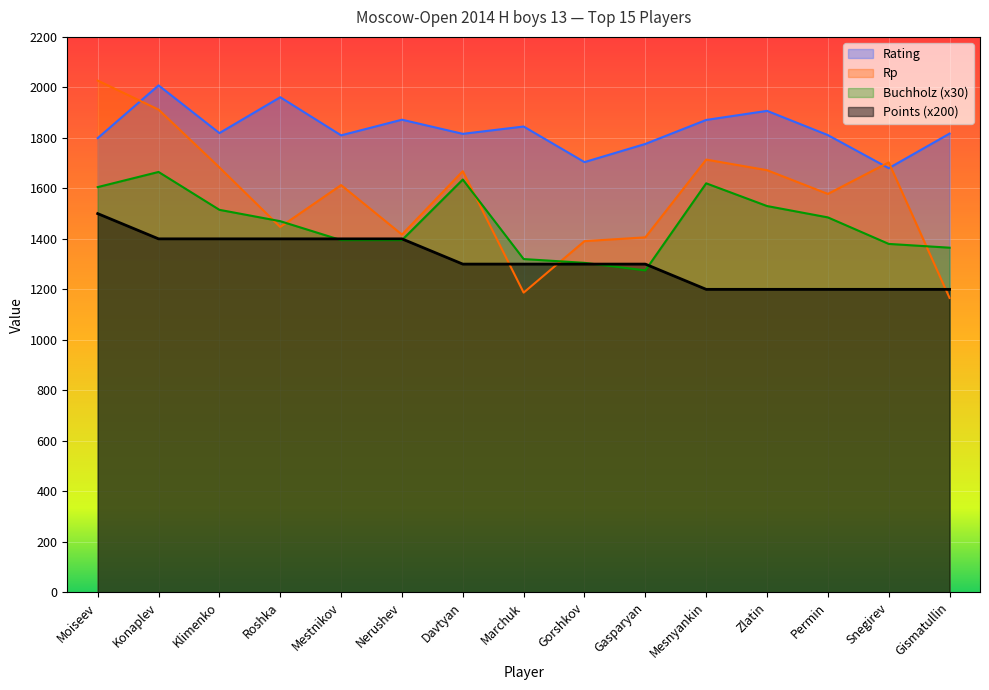

What are all the series names shown in the legend?

Rating, Rp, Buchholz (x30), Points (x200)